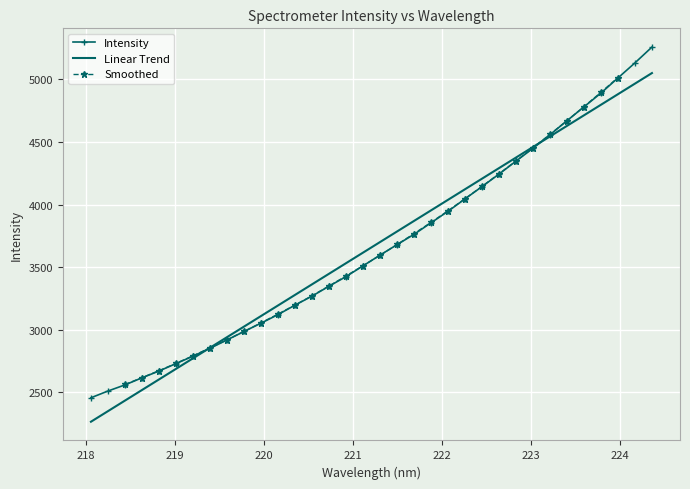

What is the ratio of the value at 223.2172 to the value at 220.1623?

1.5